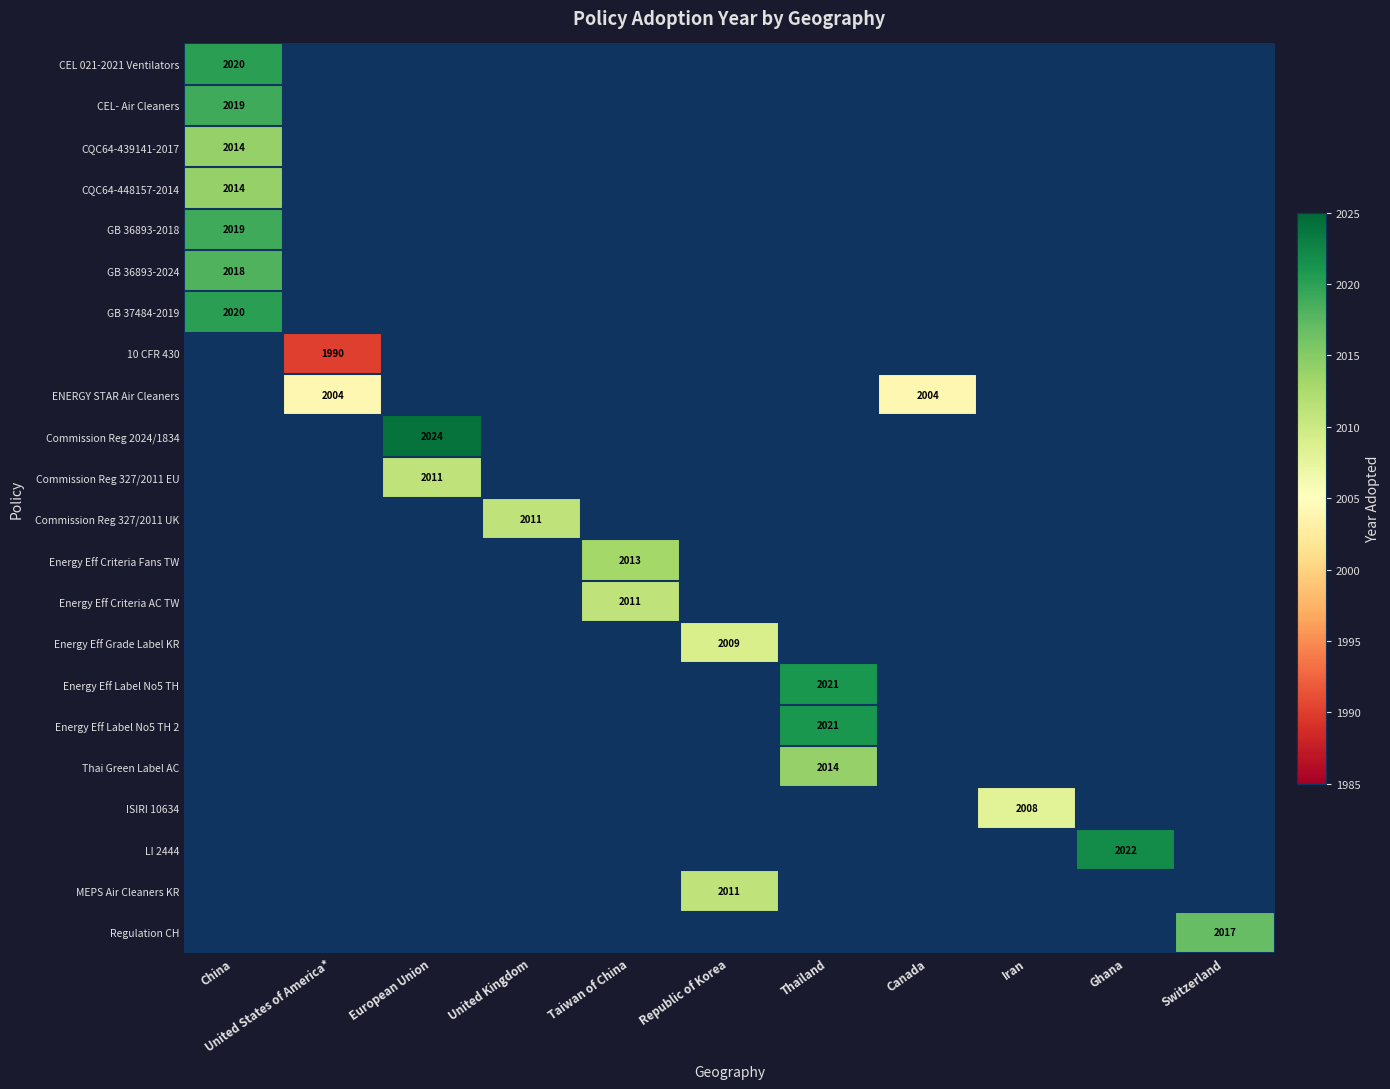

The value of Commission Reg 327/2011 EU at European Union is 1269. True or false?

False